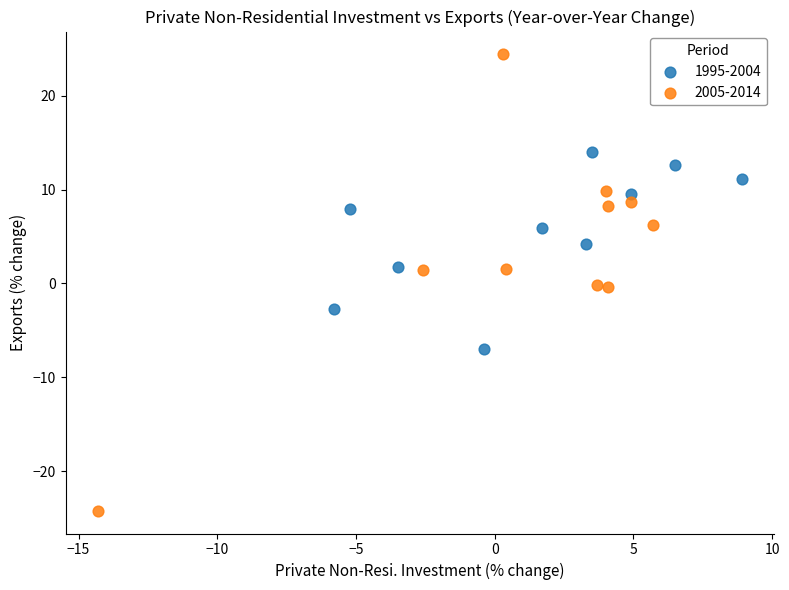

Which series contains the lowest Y value?

2005-2014